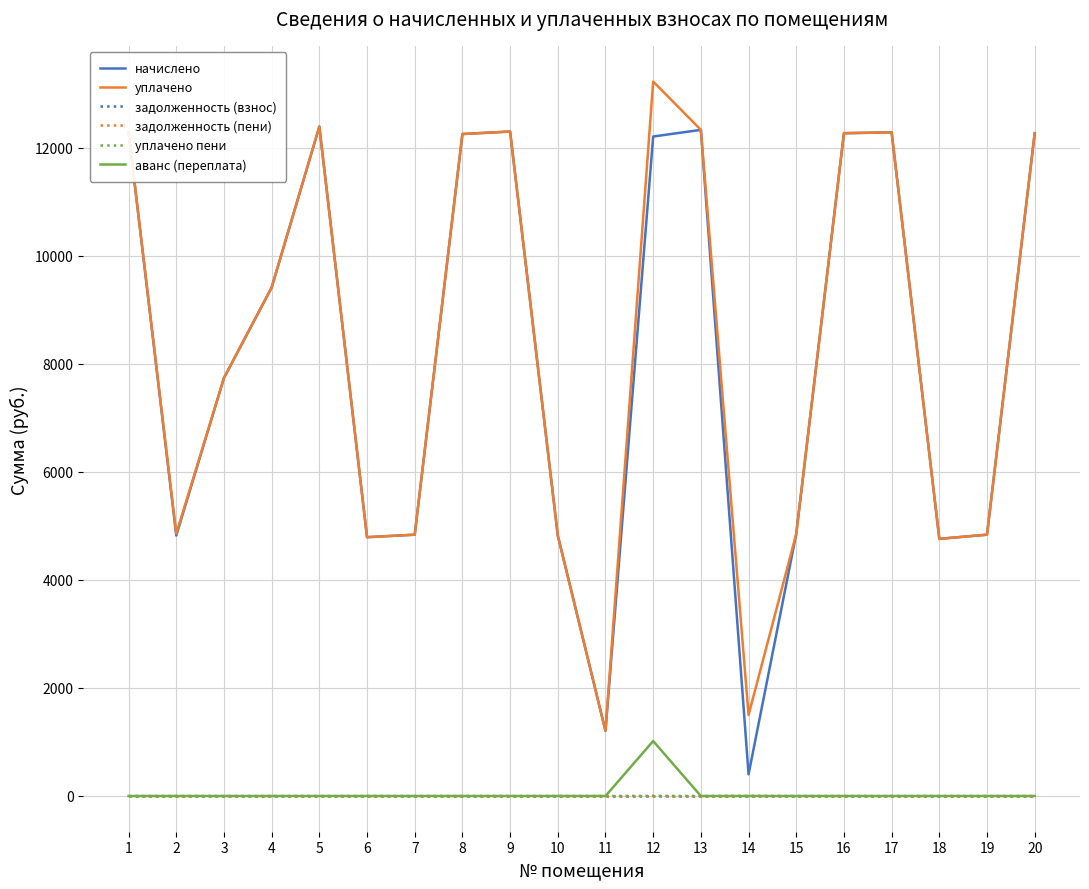

True or false: задолженность (пени) has a value of 0.0 at 12.

True